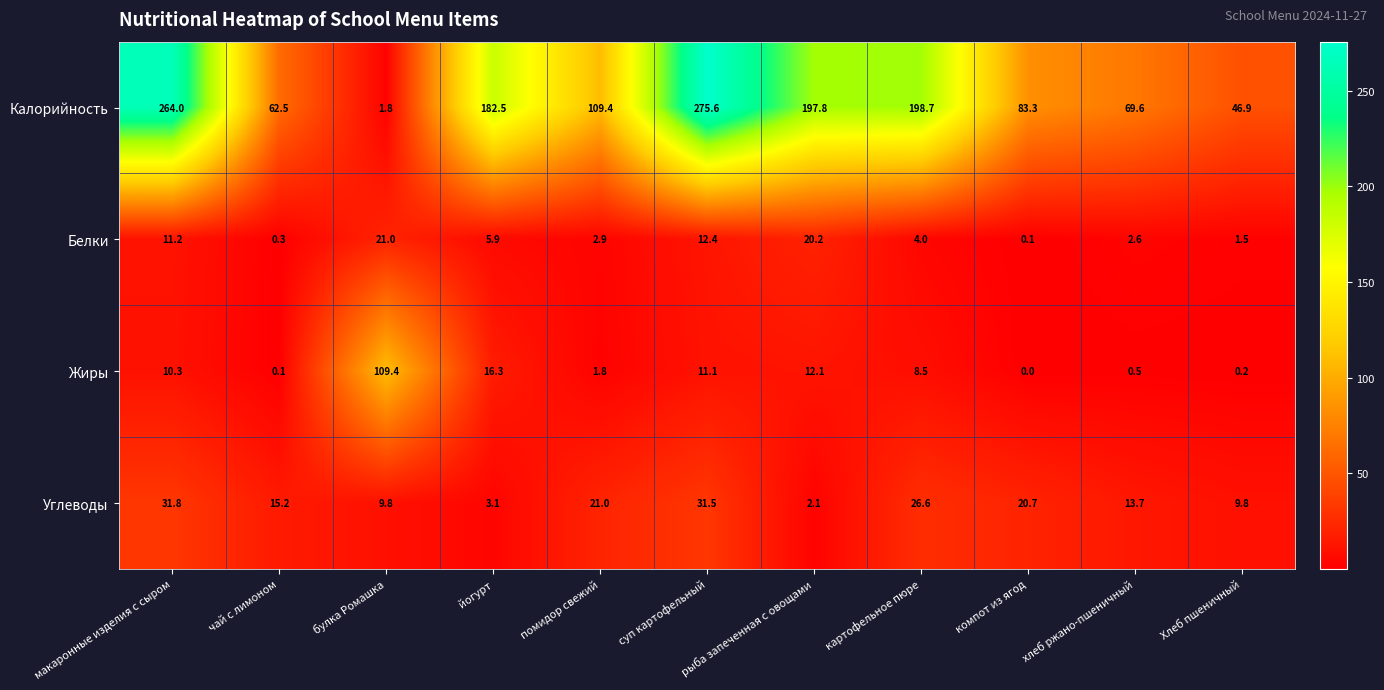

The Калорийность series shows 170.0 at макаронные изделия с сыром. True or false?

False